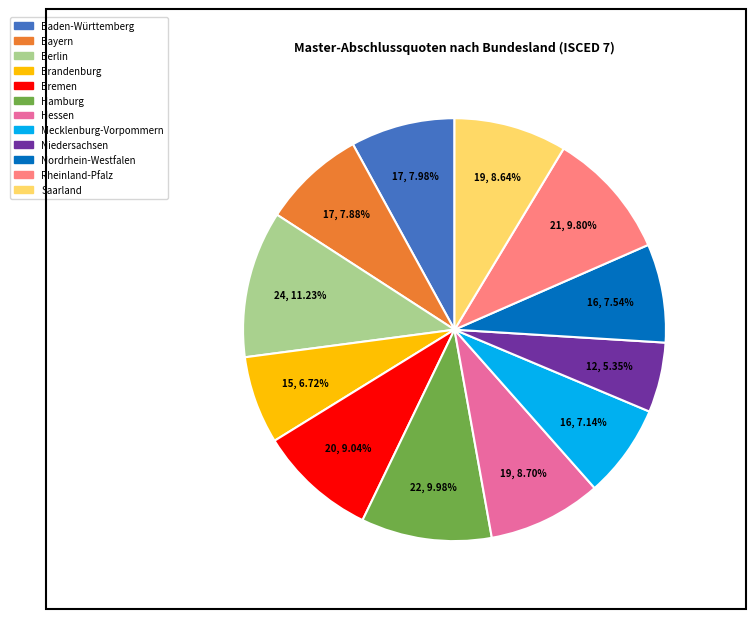

Is it true that Bremen is 9% of the pie?

True